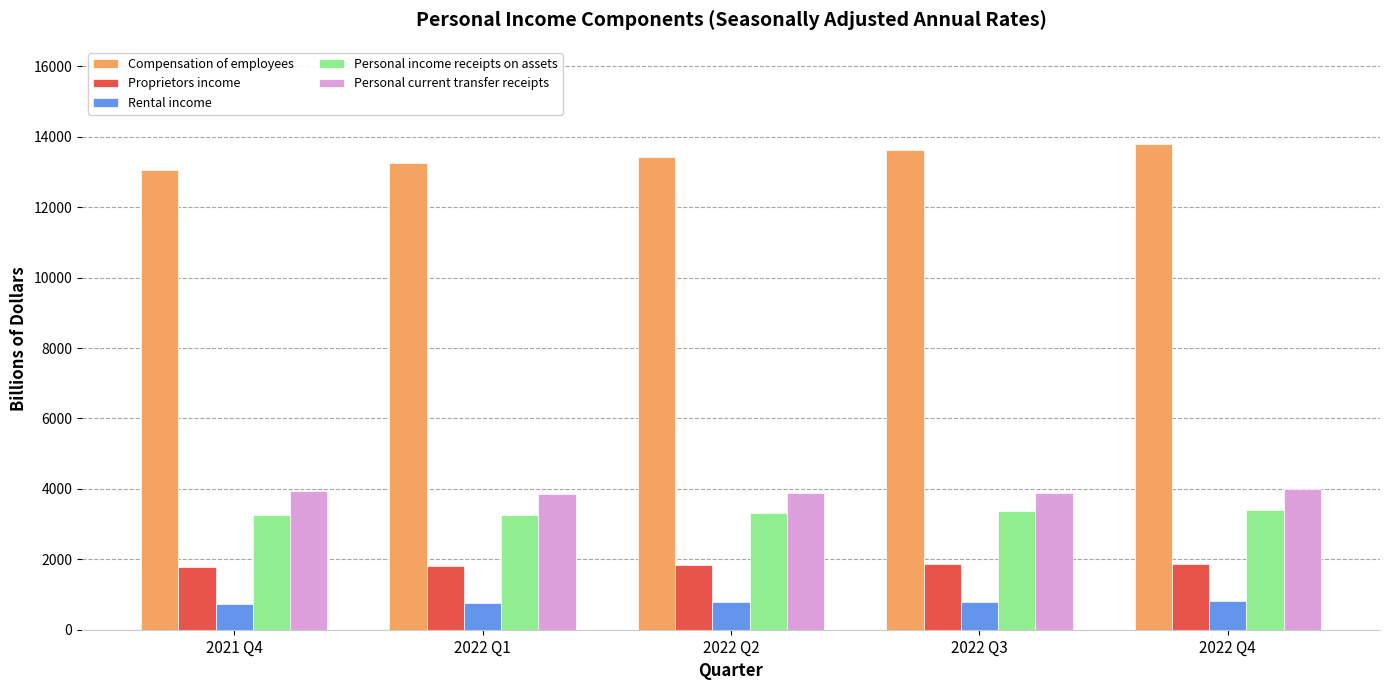

What is the smallest value displayed?

739.6